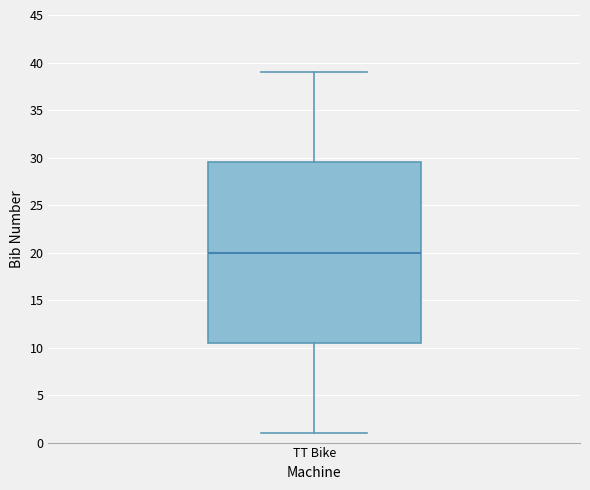

Read this box plot against the y-axis: the position of the median line, the range covered by the box, and the ends of both whiskers. The values are not printed on the chart, so give them approximately, as read against the axis.

median 20.0, box 10.5 to 29.5, whiskers 1.0 to 39.0